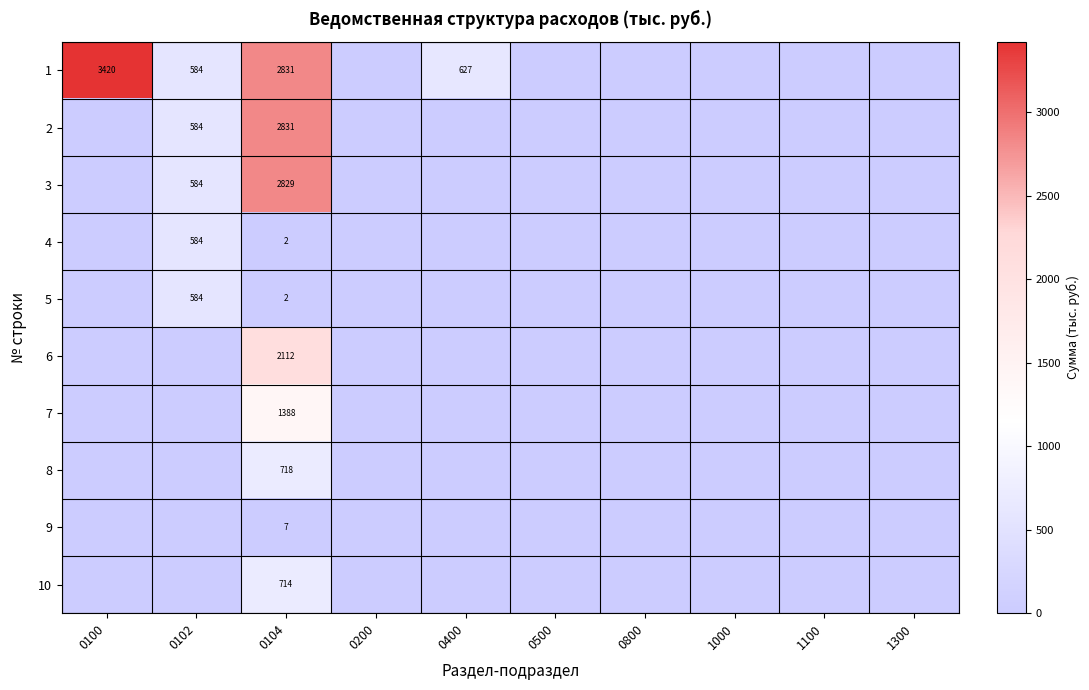

True or false: 7 has a value of 1388 at 0104.

True